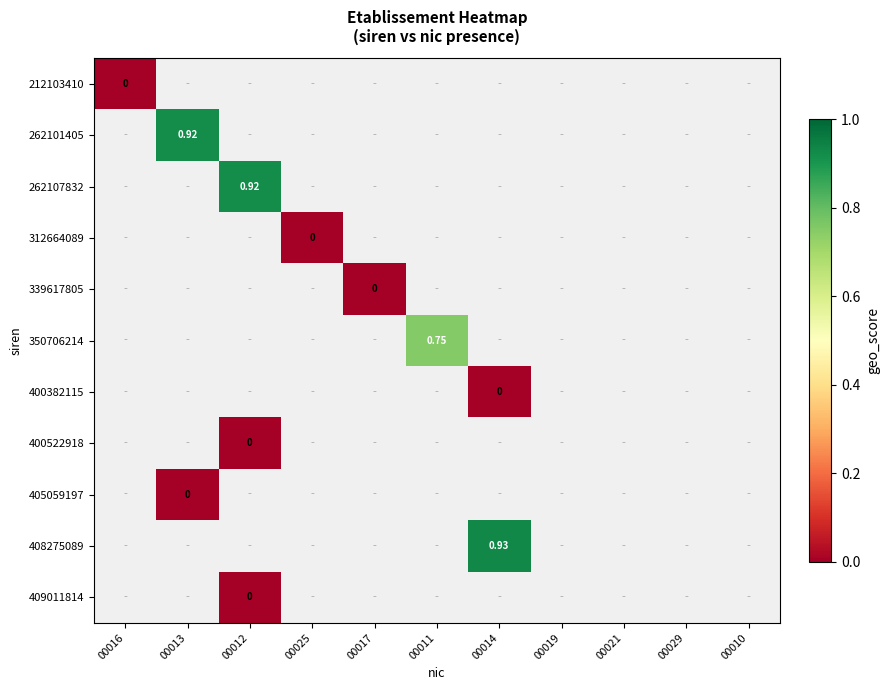

Count the number of data series in this chart.

11